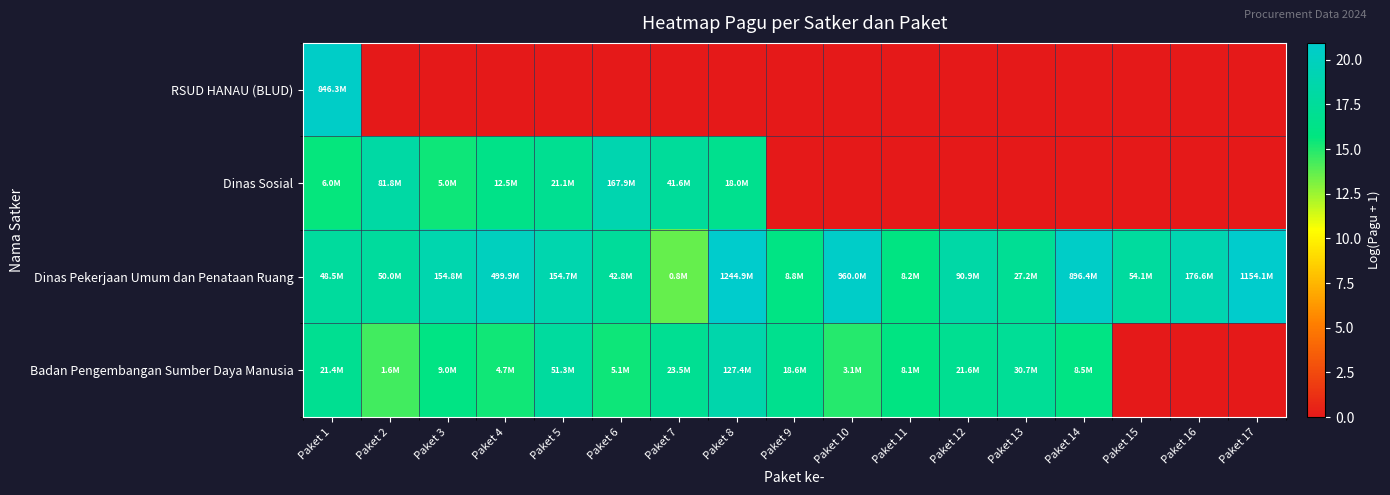

Reading left to right, what are all the values shown in this chart?

RSUD HANAU (BLUD): Paket 1=20.6	Paket 2=0.0	Paket 3=0.0	Paket 4=0.0	Paket 5=0.0	Paket 6=0.0	Paket 7=0.0	Paket 8=0.0	Paket 9=0.0	Paket 10=0.0	Paket 11=0.0	Paket 12=0.0	Paket 13=0.0	Paket 14=0.0	Paket 15=0.0	Paket 16=0.0	Paket 17=0.0
Dinas Sosial: Paket 1=15.6	Paket 2=18.2	Paket 3=15.4	Paket 4=16.3	Paket 5=16.9	Paket 6=18.9	Paket 7=17.5	Paket 8=16.7	Paket 9=0.0	Paket 10=0.0	Paket 11=0.0	Paket 12=0.0	Paket 13=0.0	Paket 14=0.0	Paket 15=0.0	Paket 16=0.0	Paket 17=0.0
Dinas Pekerjaan Umum dan Penataan Ruang: Paket 1=17.7	Paket 2=17.7	Paket 3=18.9	Paket 4=20.0	Paket 5=18.9	Paket 6=17.6	Paket 7=13.6	Paket 8=20.9	Paket 9=16.0	Paket 10=20.7	Paket 11=15.9	Paket 12=18.3	Paket 13=17.1	Paket 14=20.6	Paket 15=17.8	Paket 16=19.0	Paket 17=20.9
Badan Pengembangan Sumber Daya Manusia: Paket 1=16.9	Paket 2=14.3	Paket 3=16.0	Paket 4=15.4	Paket 5=17.8	Paket 6=15.4	Paket 7=17.0	Paket 8=18.7	Paket 9=16.7	Paket 10=14.9	Paket 11=15.9	Paket 12=16.9	Paket 13=17.2	Paket 14=16.0	Paket 15=0.0	Paket 16=0.0	Paket 17=0.0